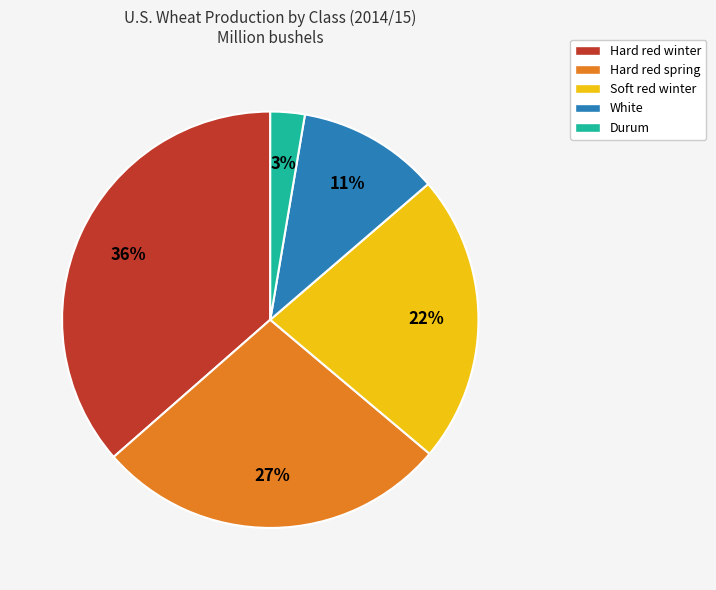

To the nearest percent, what portion does Soft red winter represent?

22%